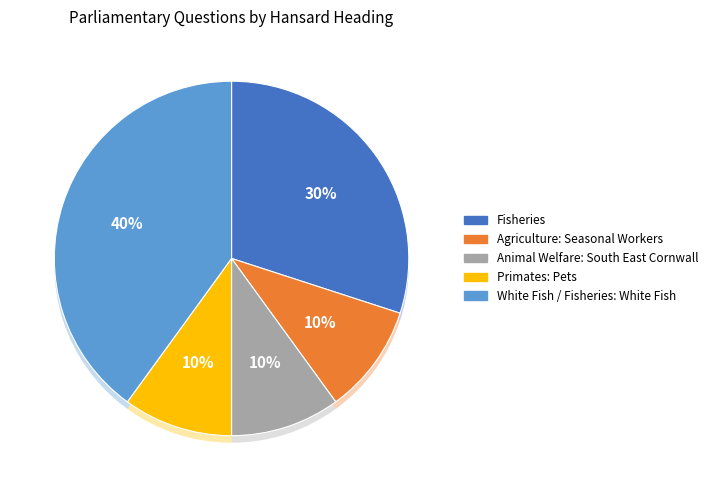

What is the smallest slice in the pie chart?

Agriculture: Seasonal Workers